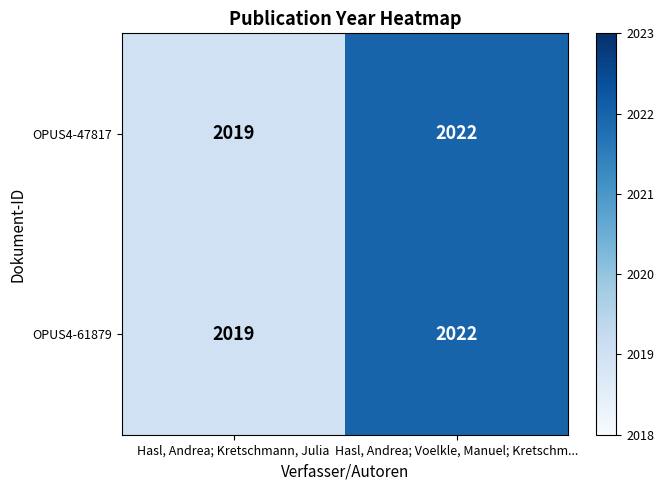

Is it true that OPUS4-47817 equals 2917 at Hasl, Andrea; Voelkle, Manuel; Kretschm...?

False